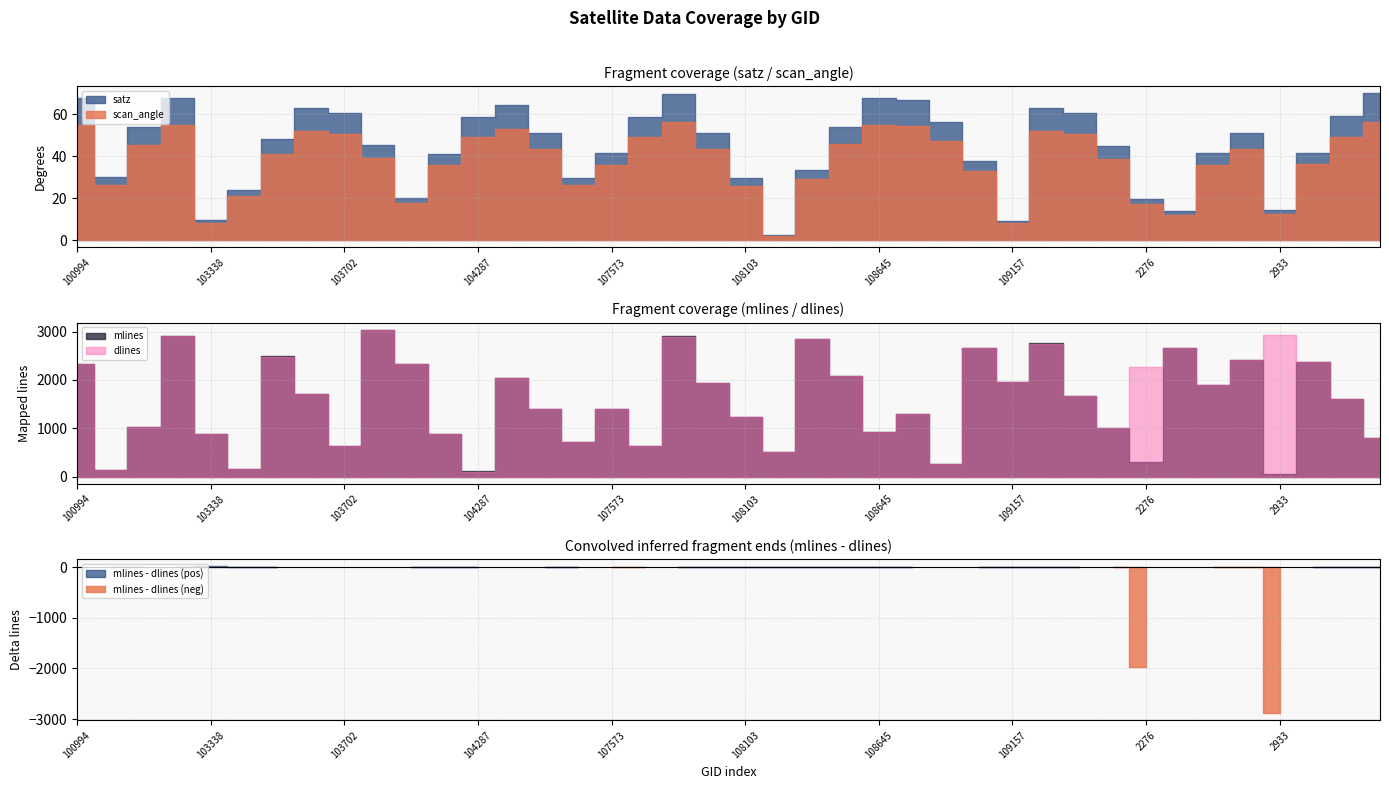

At which category is the sum across all series the highest?

103818